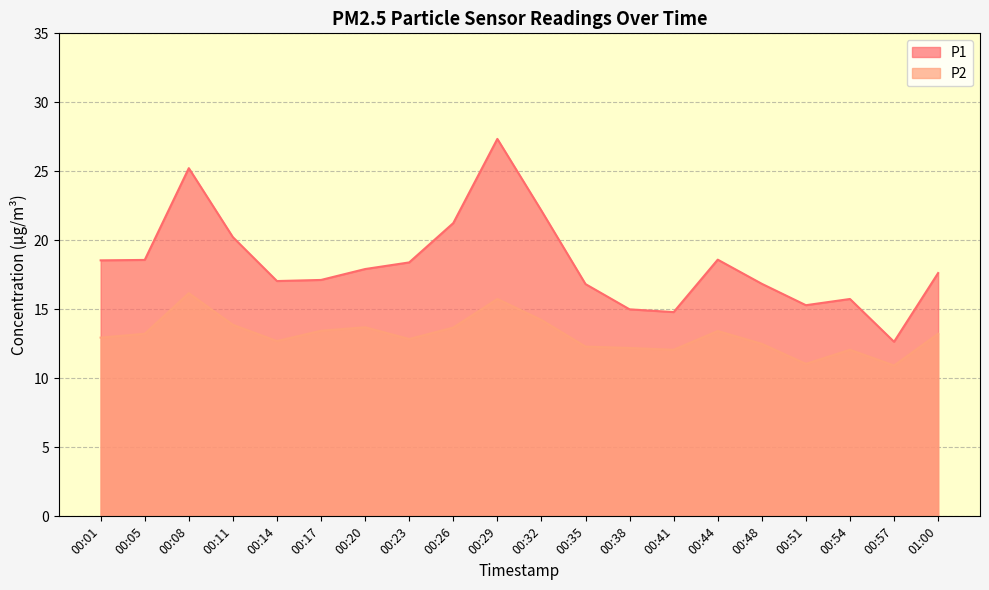

Rank the categories by P1 value from highest to lowest.

00:29, 00:08, 00:32, 00:26, 00:11, 00:44, 00:05, 00:01, 00:23, 00:20, 01:00, 00:17, 00:14, 00:48, 00:35, 00:54, 00:51, 00:38, 00:41, 00:57